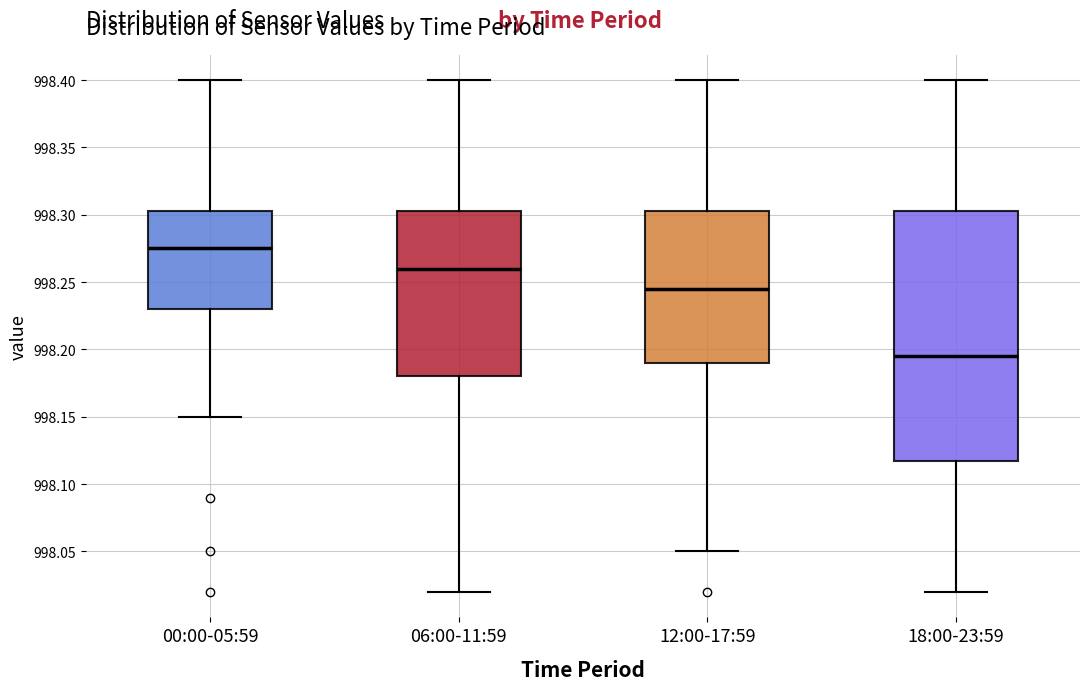

Reading left to right, read every box against the y-axis: the position of its median line, the range the box covers, and the ends of its whiskers. The values are not printed on the chart, so give them approximately, as read against the axis.

00:00-05:59: median 998.275, box 998.230 to 998.305, whiskers 998.150 to 998.400
06:00-11:59: median 998.260, box 998.180 to 998.305, whiskers 998.020 to 998.400
12:00-17:59: median 998.245, box 998.190 to 998.305, whiskers 998.050 to 998.400
18:00-23:59: median 998.195, box 998.120 to 998.305, whiskers 998.020 to 998.400